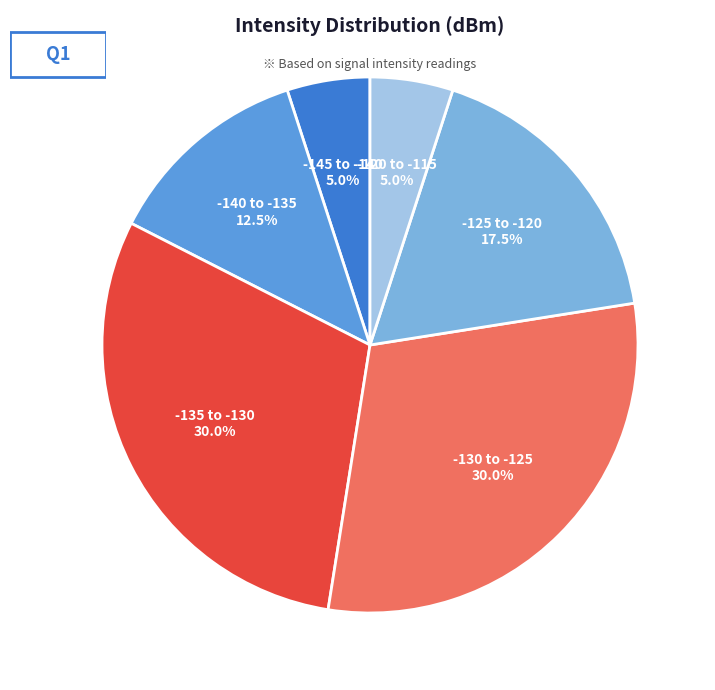

What portion of the pie excludes -135 to -130?

70.0%